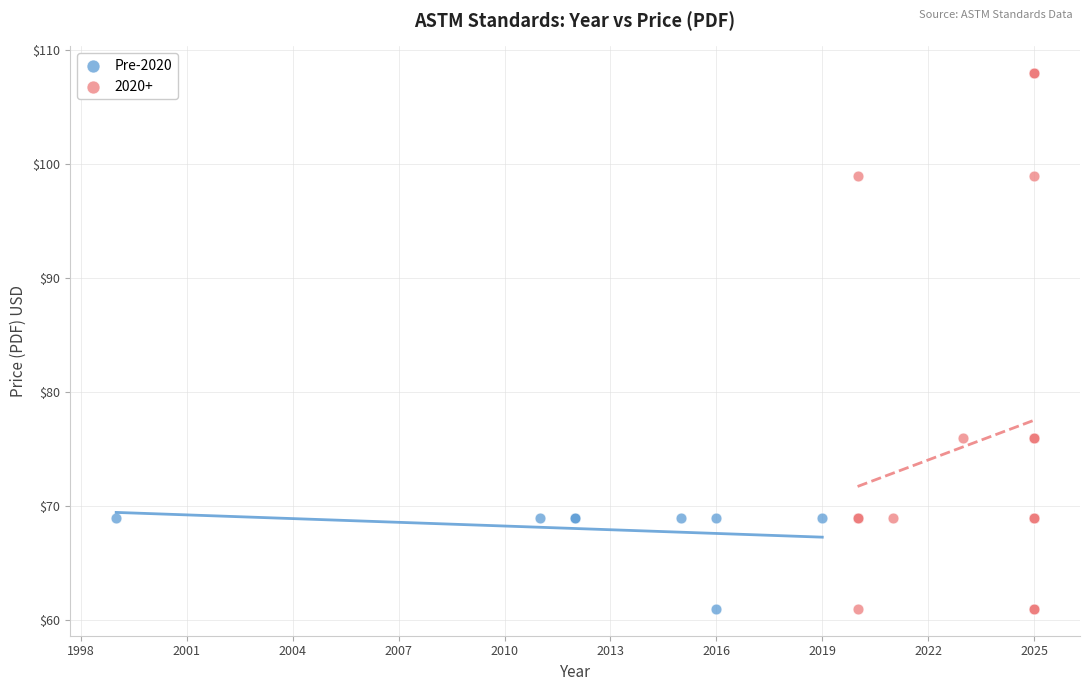

Which series has the widest spread of Y values?

2020+